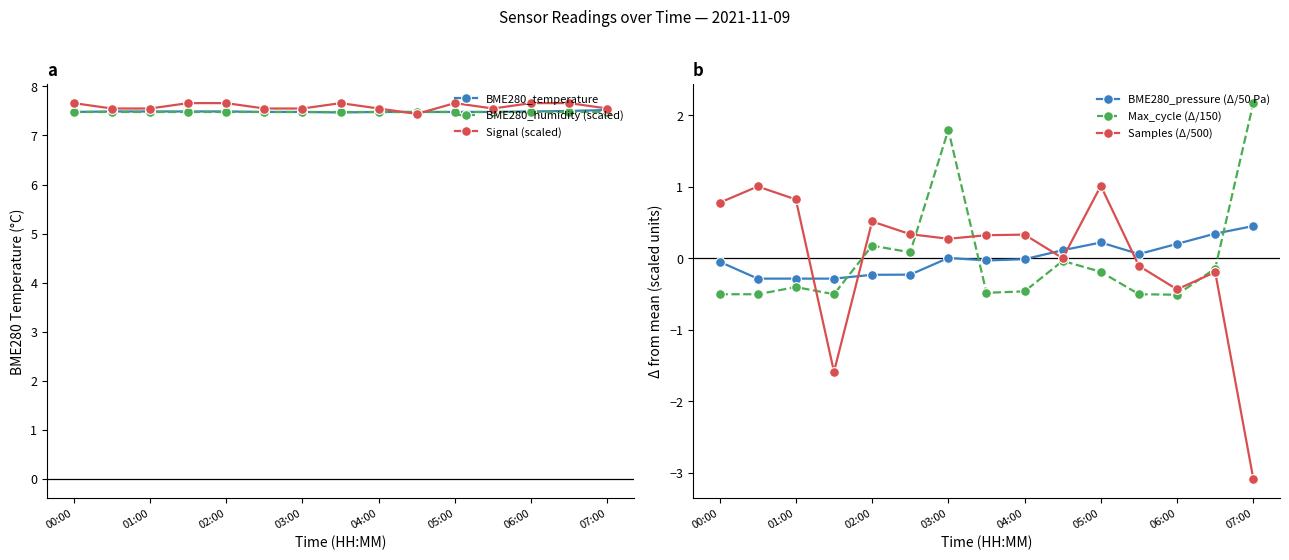

What is the average value of the Signal (scaled) series?

7.6